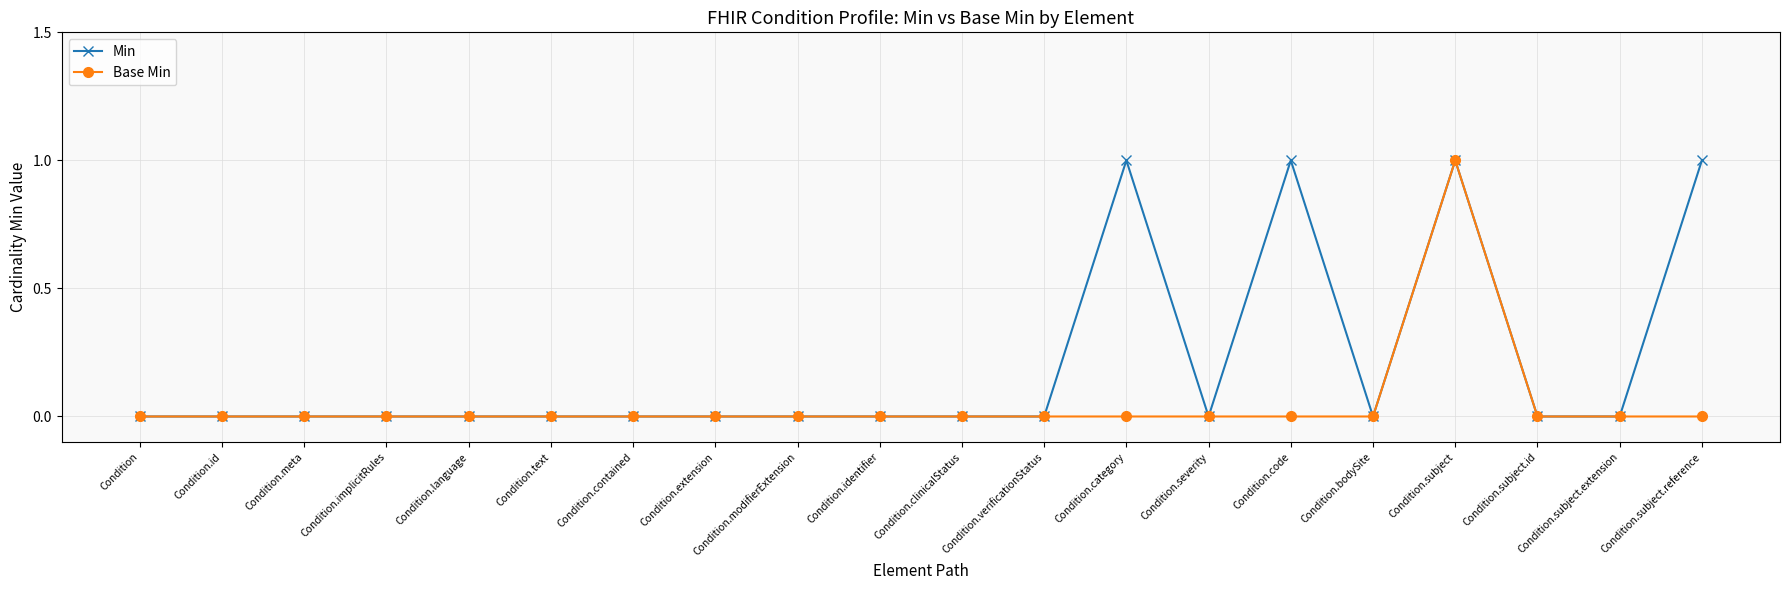

True or false: Min has a value of 0 at Condition.meta.

True